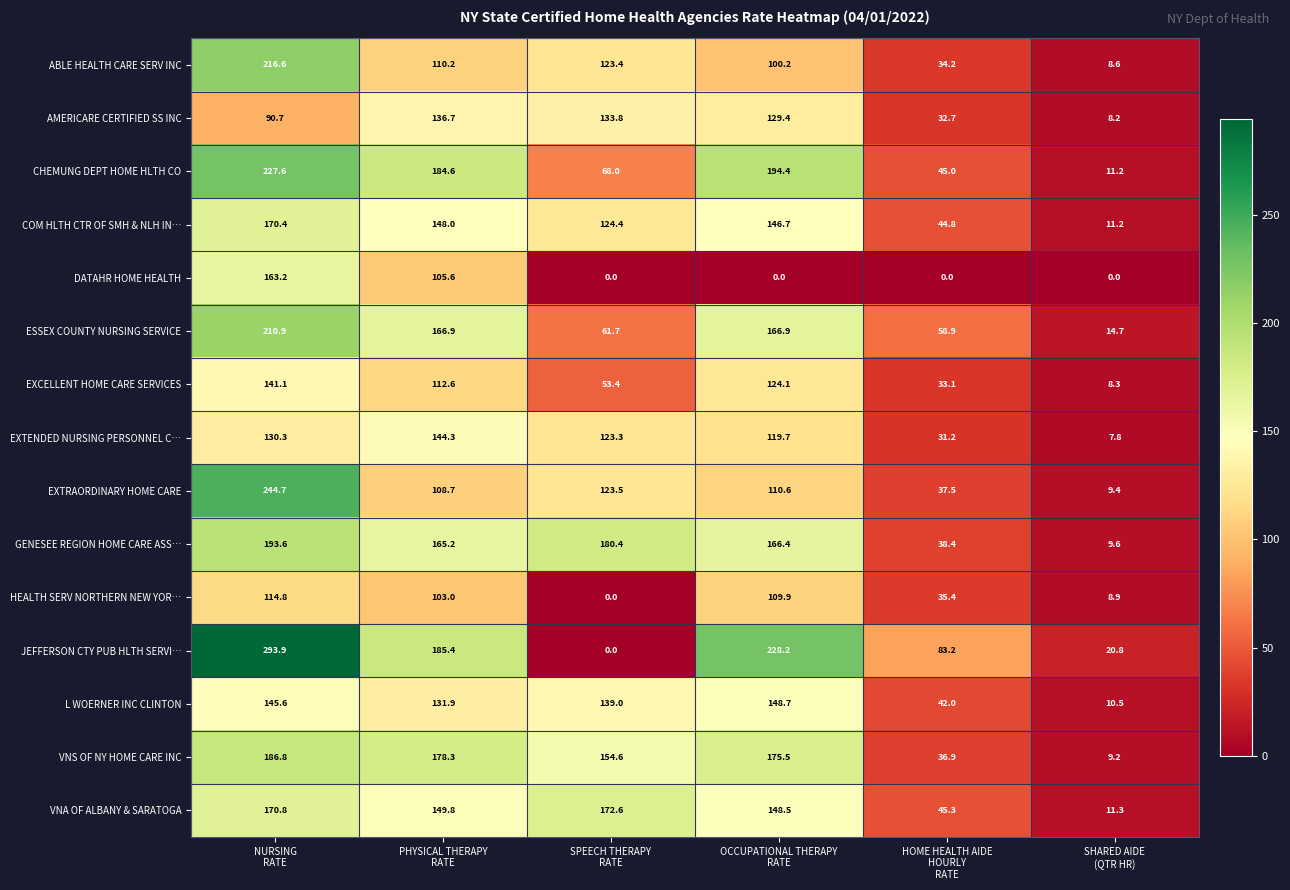

What is the average value of the GENESEE REGION HOME CARE ASS… series?

125.6